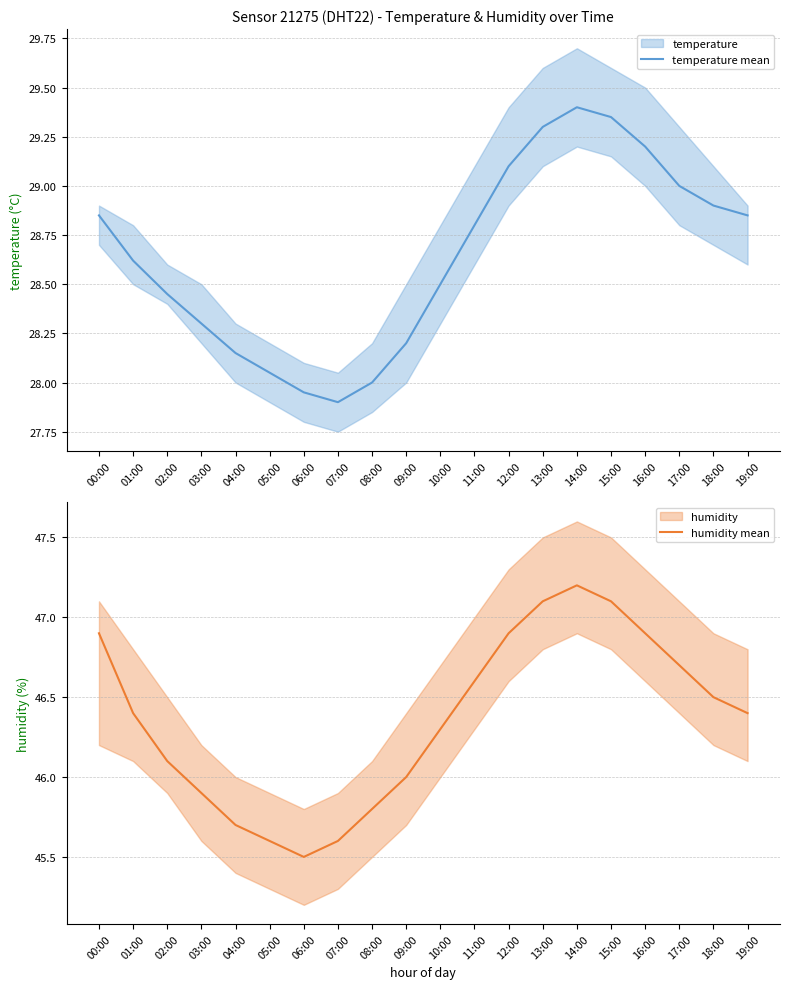

What is the average value of the temperature mean series?

28.6